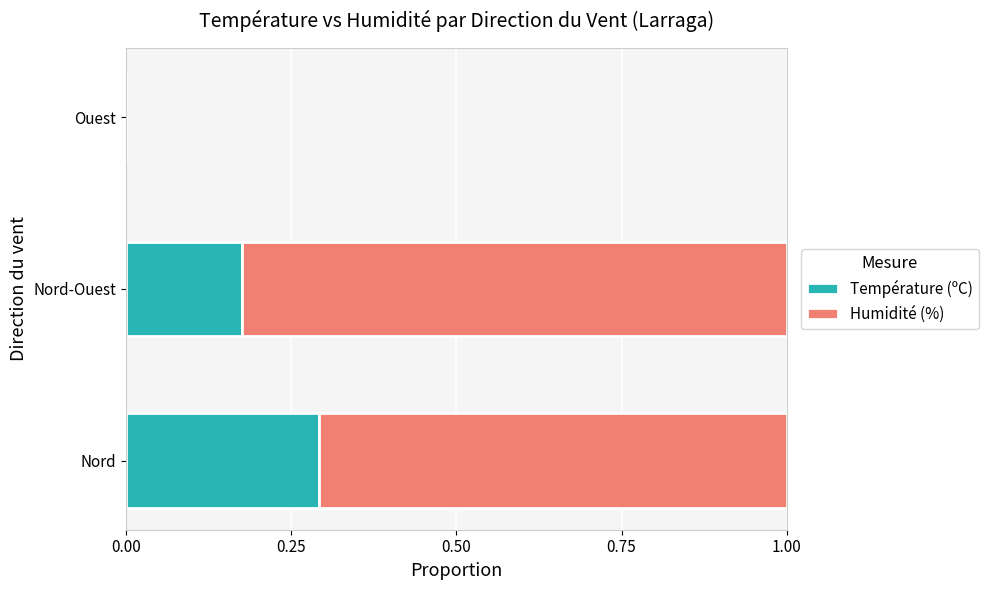

What is the total value across all series at Nord?

1.0